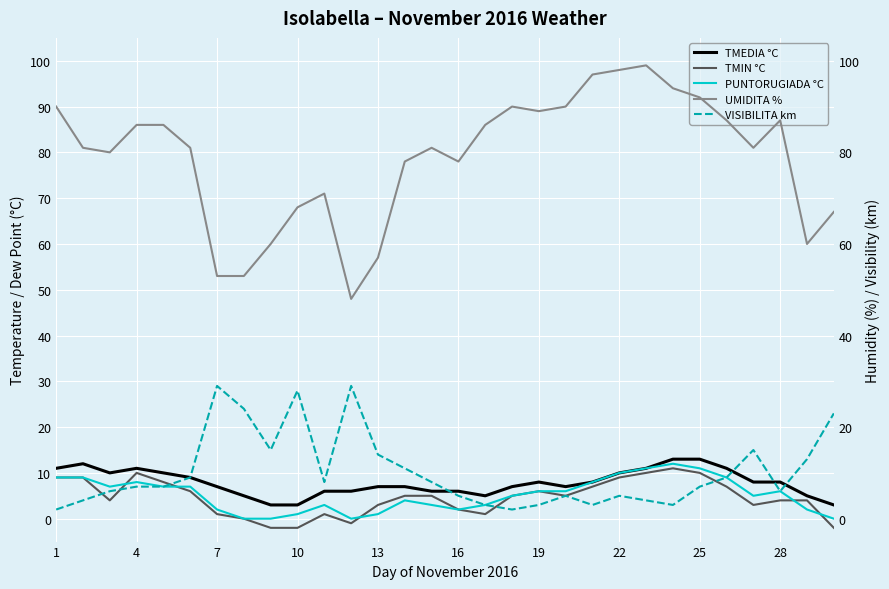

What is the average value of the PUNTORUGIADA °C series?

5